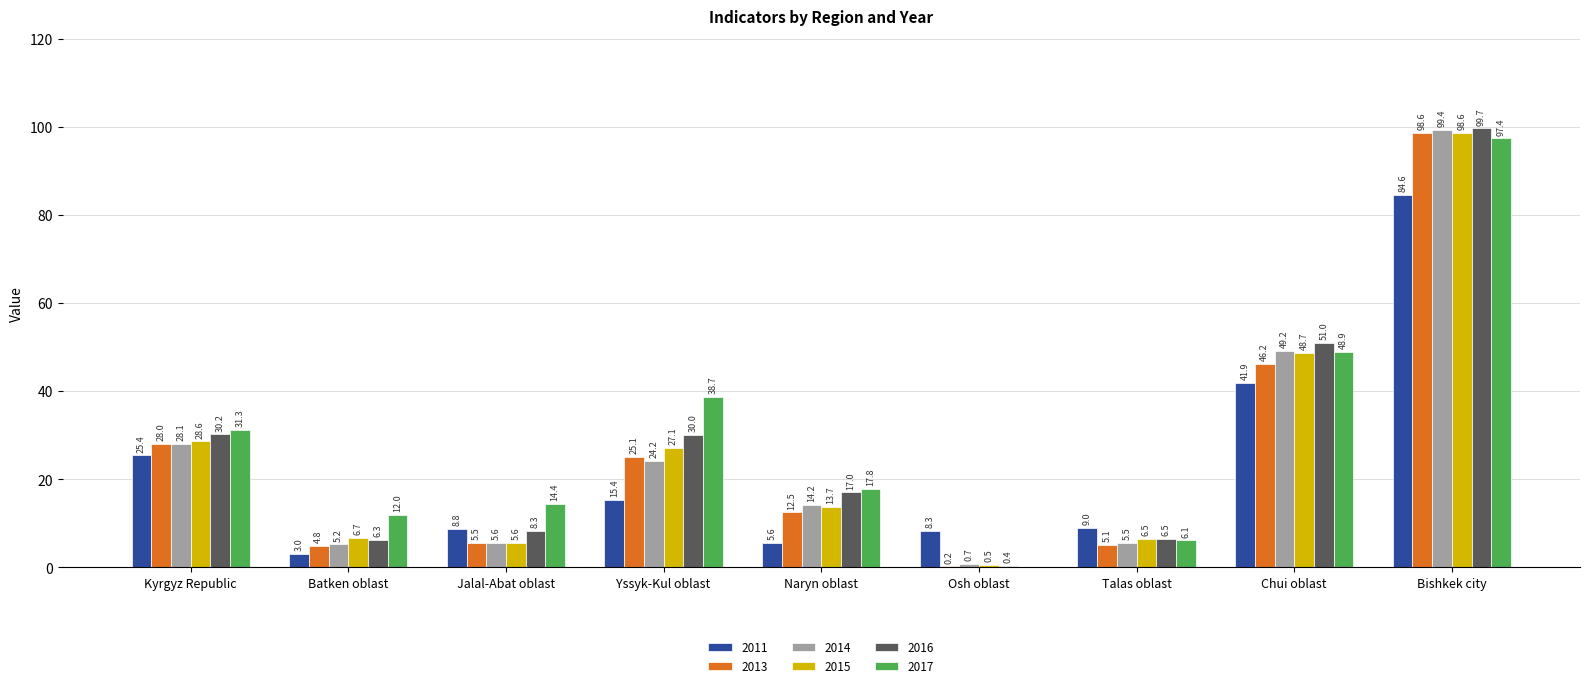

Count the number of data series in this chart.

6